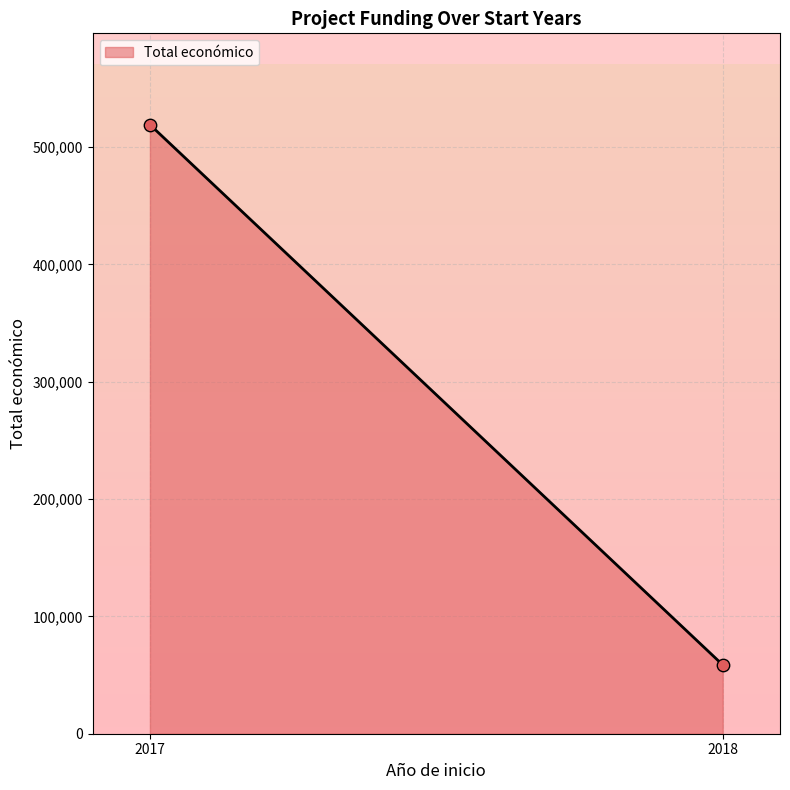

What is the difference between the maximum and minimum values?

460503.0